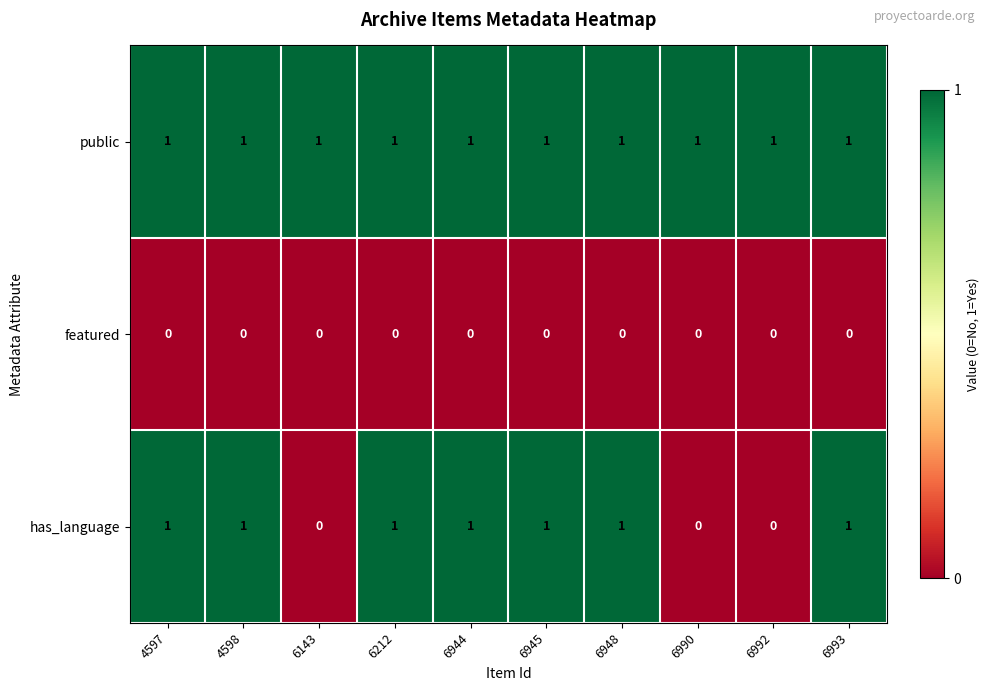

What is the difference between the highest and lowest values at 6993?

1